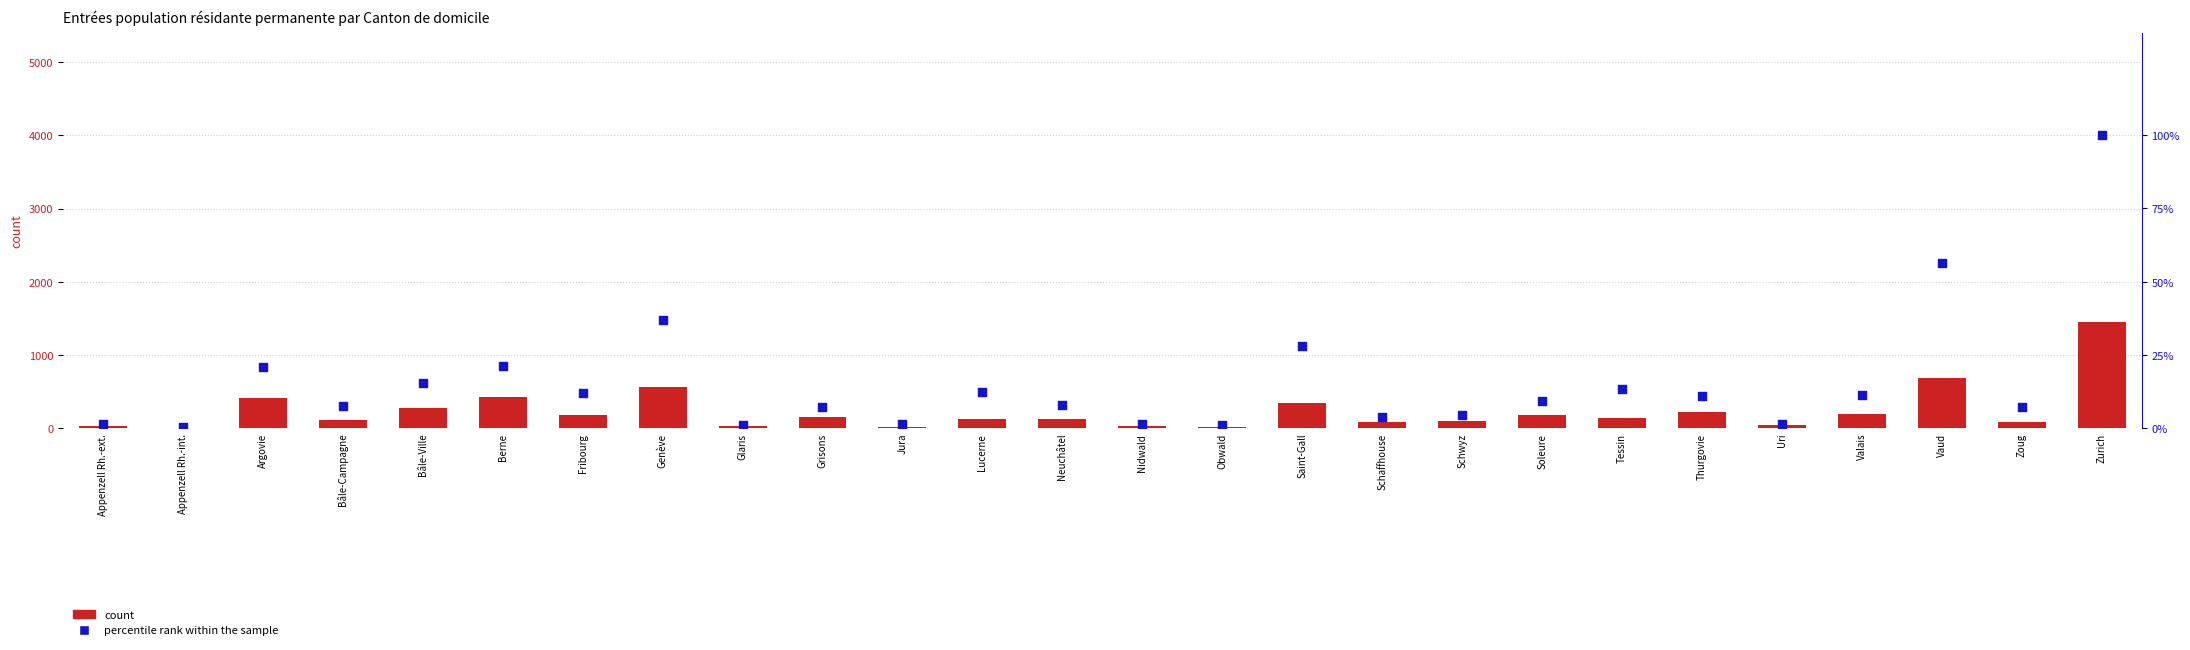

Which series reaches the maximum Y coordinate?

count (act. lucrative non contingentée)